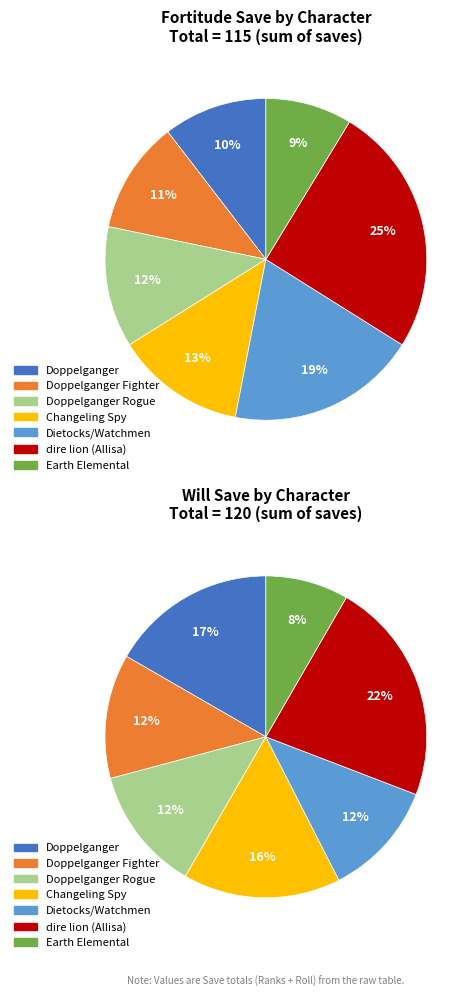

Count the number of slices in the pie.

7